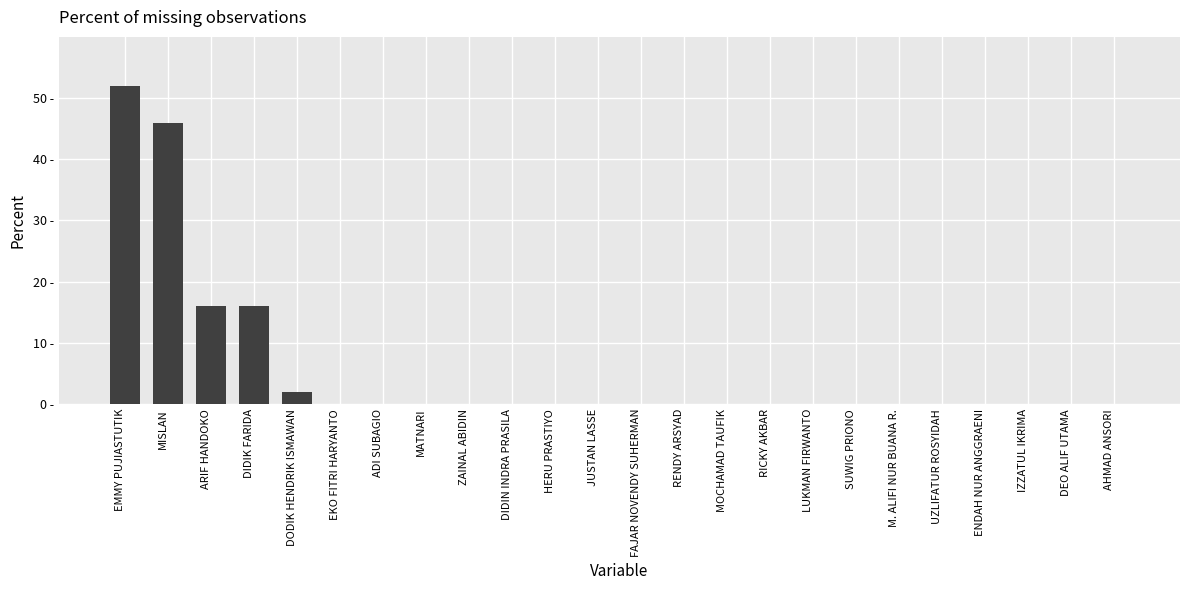

What position from the left is MATNARI?

8